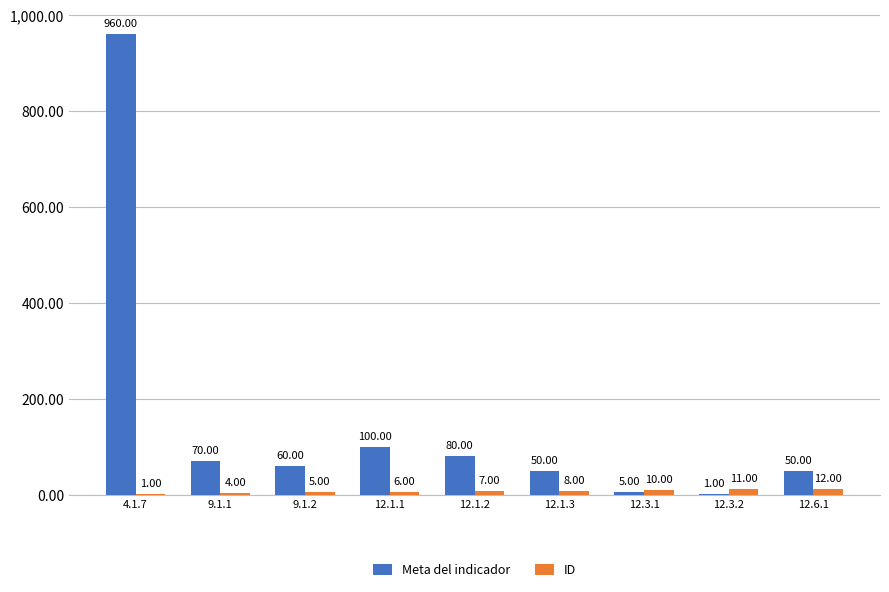

What is the sum of the Meta del indicador values at 9.1.1 and 12.1.3?

120